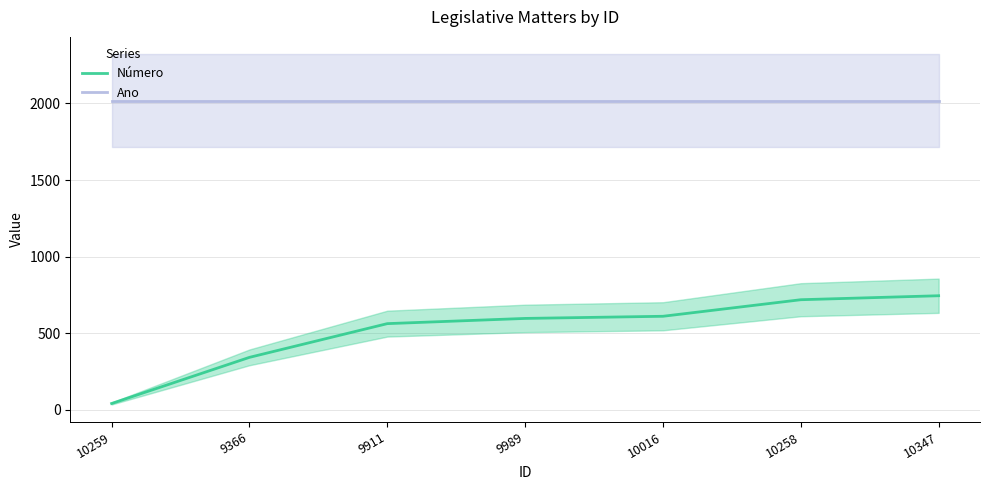

List the series in order of their overall mean, highest first.

Ano, Número